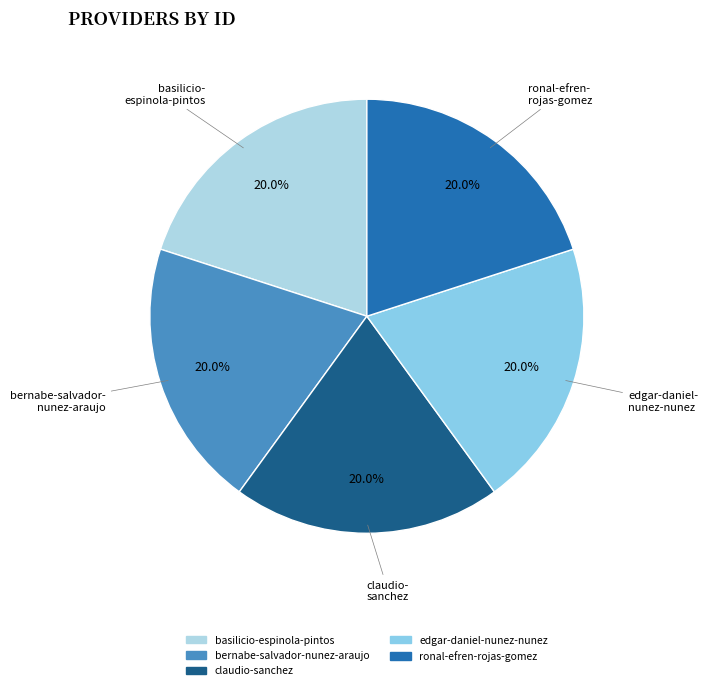

To the nearest percent, what is the combined percentage of basilicio-espinola-pintos and ronal-efren-rojas-gomez?

40%